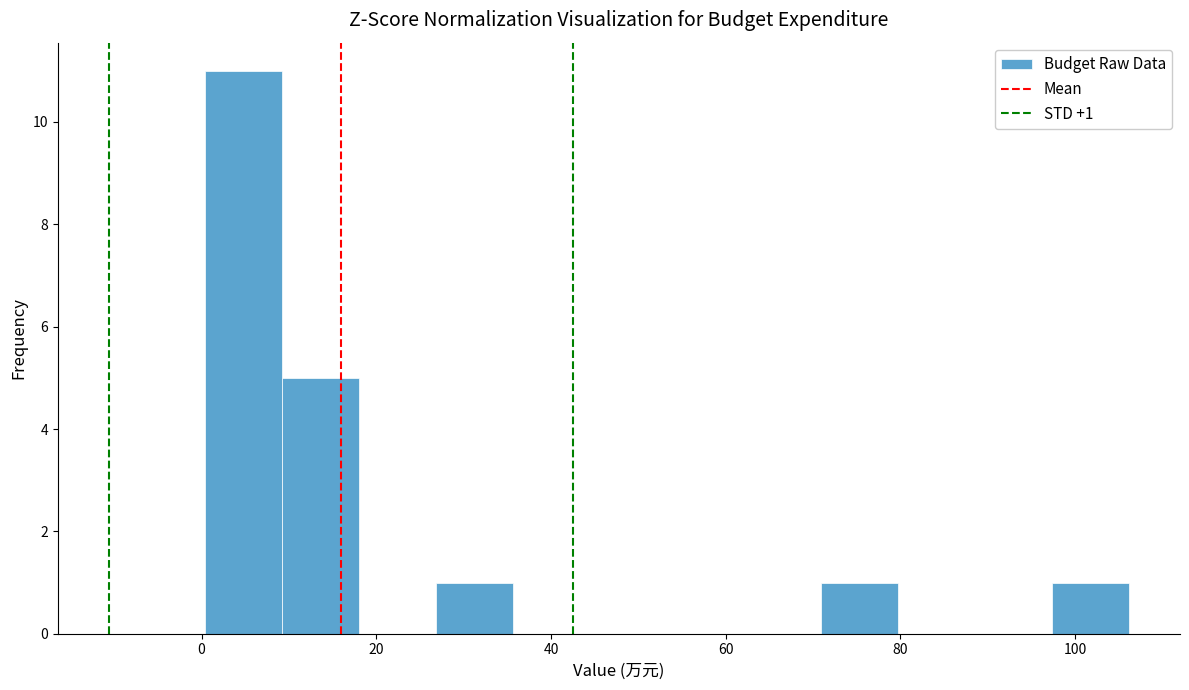

Over which range of the x-axis is the bar tallest?

0 to 10